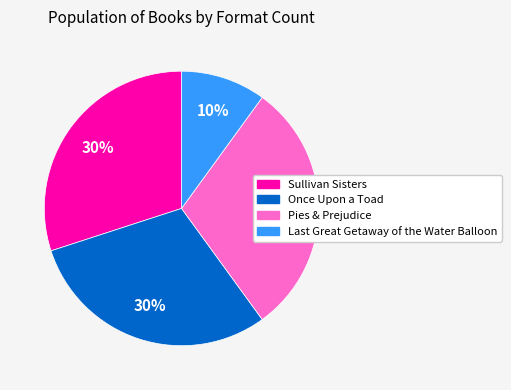

To the nearest percent, what is the difference between the largest and smallest slice percentages?

20%